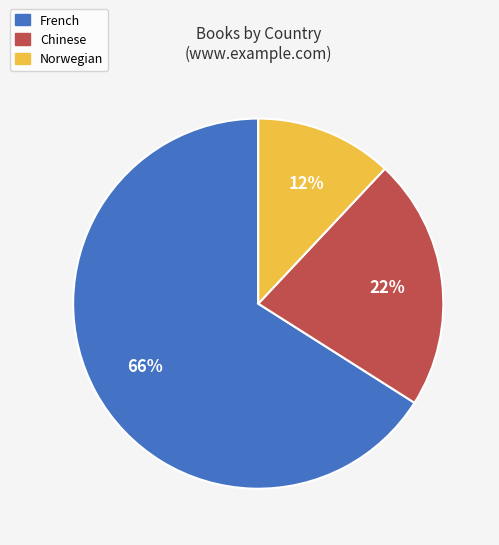

Which slice is the smallest?

Norwegian